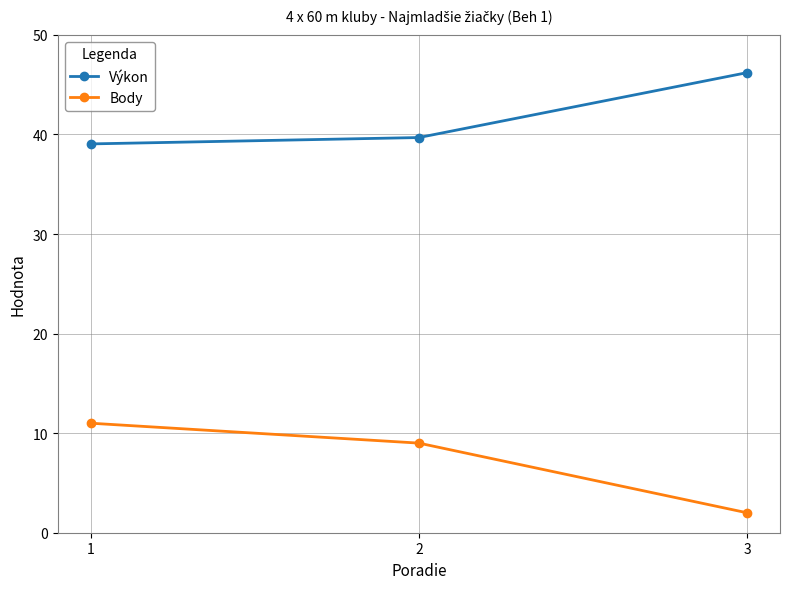

List the series in order of their overall mean, lowest first.

Body, Výkon